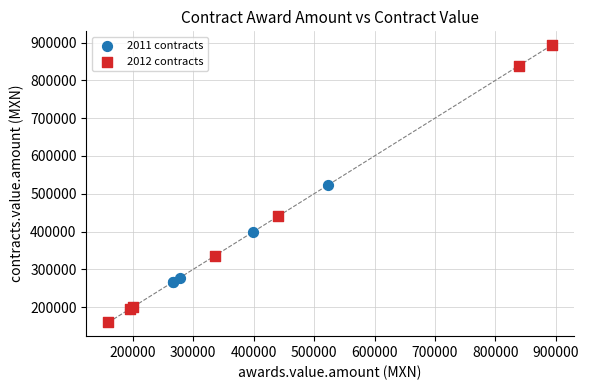

Which series has the largest Y range (max minus min)?

2012 contracts